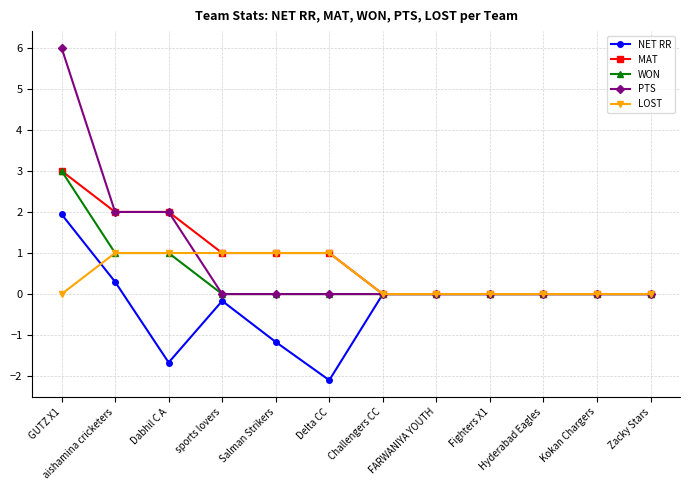

What is the sum of all LOST values?

5.0